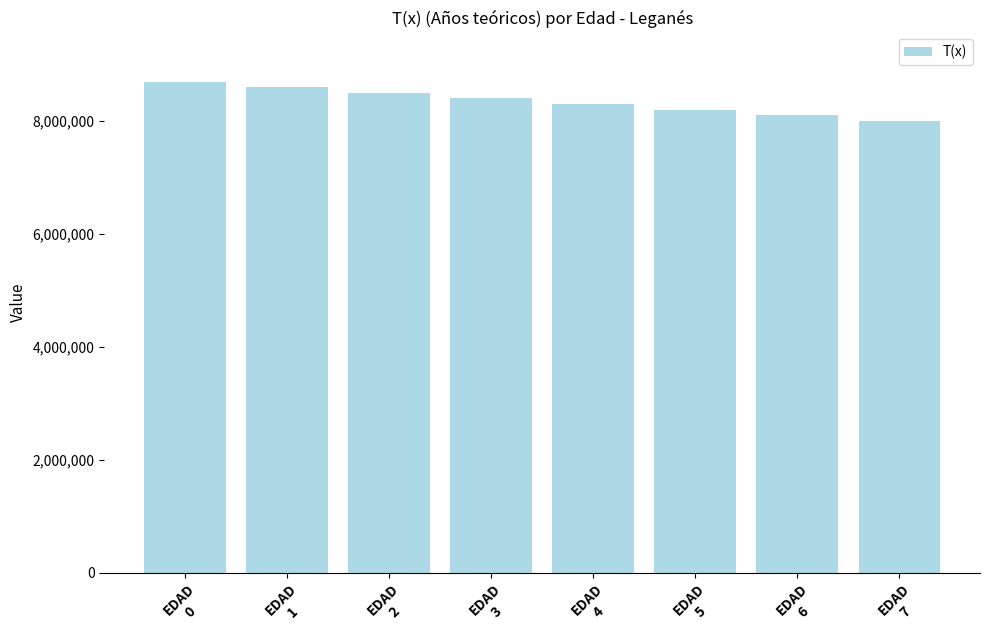

Which has a higher value, EDAD
5 or EDAD
4?

EDAD
4